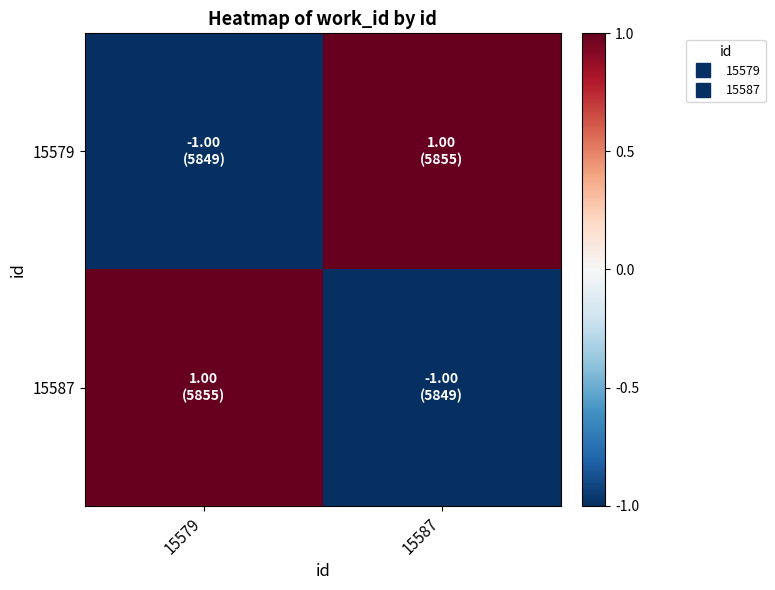

What is the spread (max minus min) of values at 15587?

2